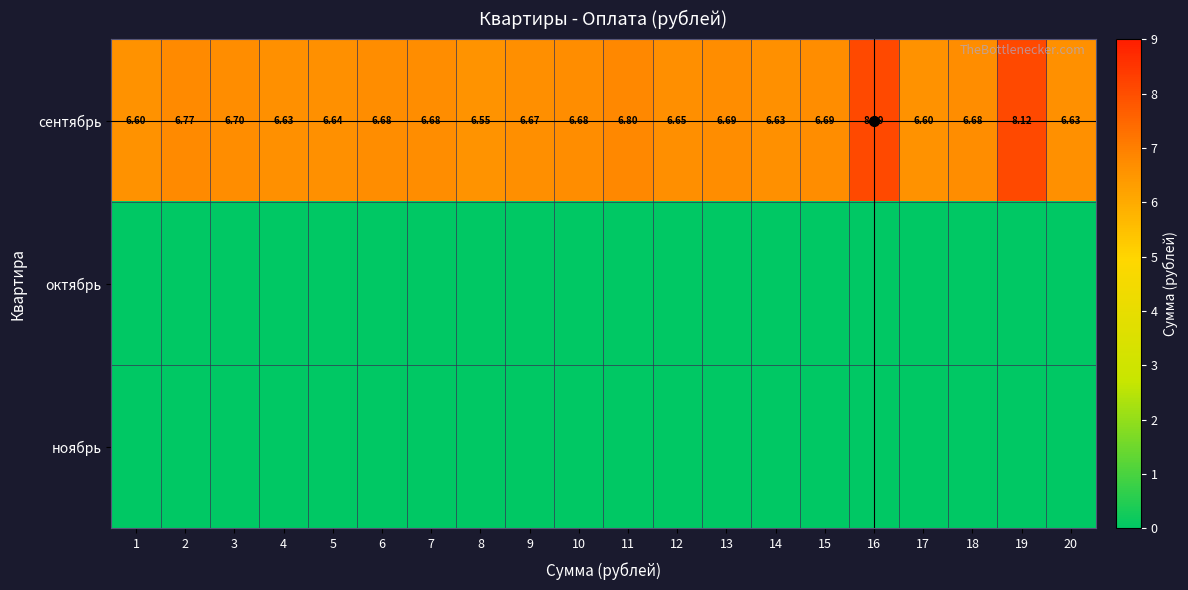

At which label is ноябрь closest to 0?

1